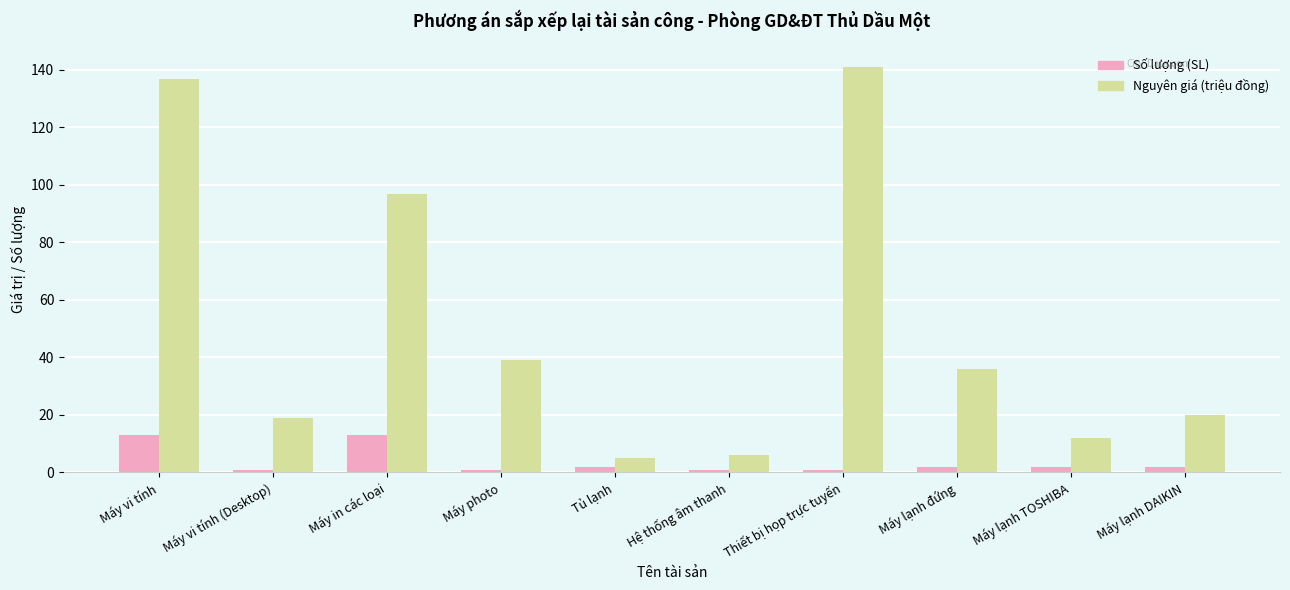

How many groups of bars are there?

10